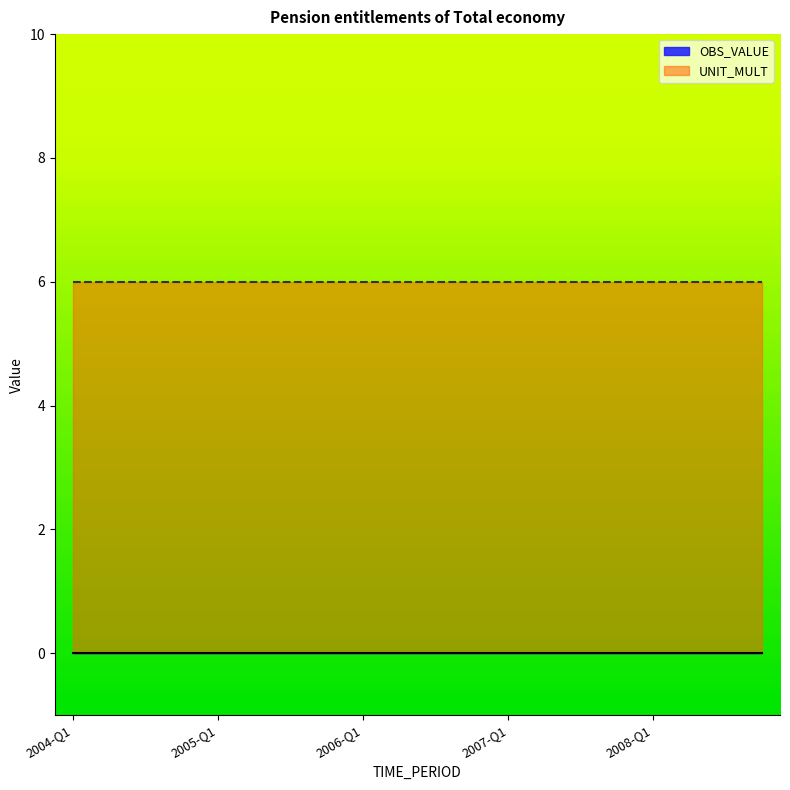

What is the label of the 11th point from the left?

2006-Q3